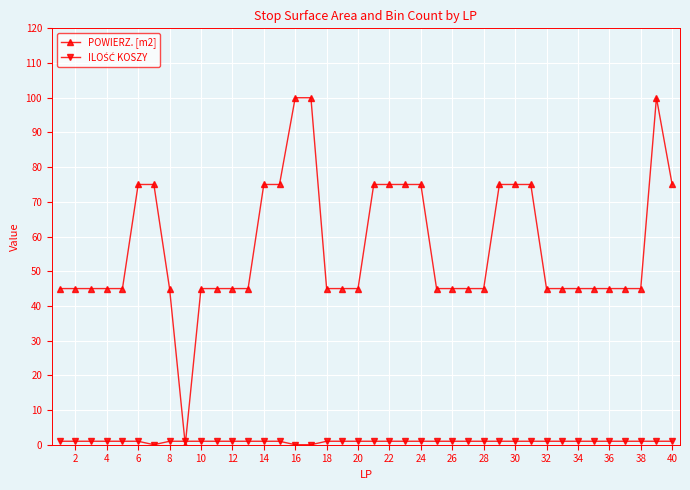

How many data points does each series have?

40